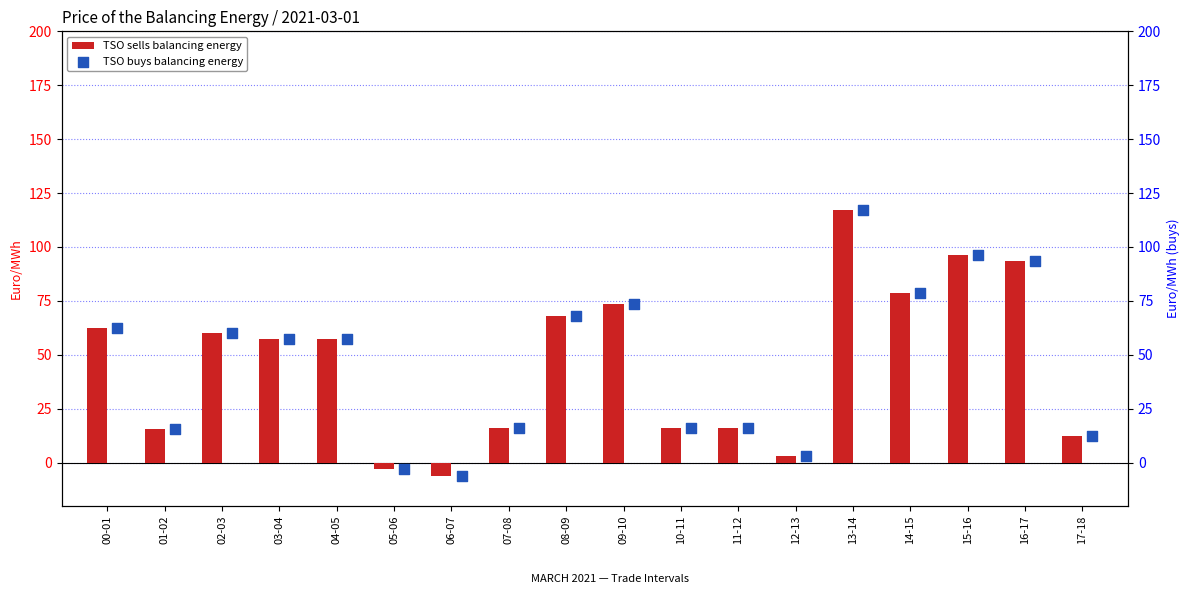

Which series has the largest total across all categories?

TSO sells balancing energy